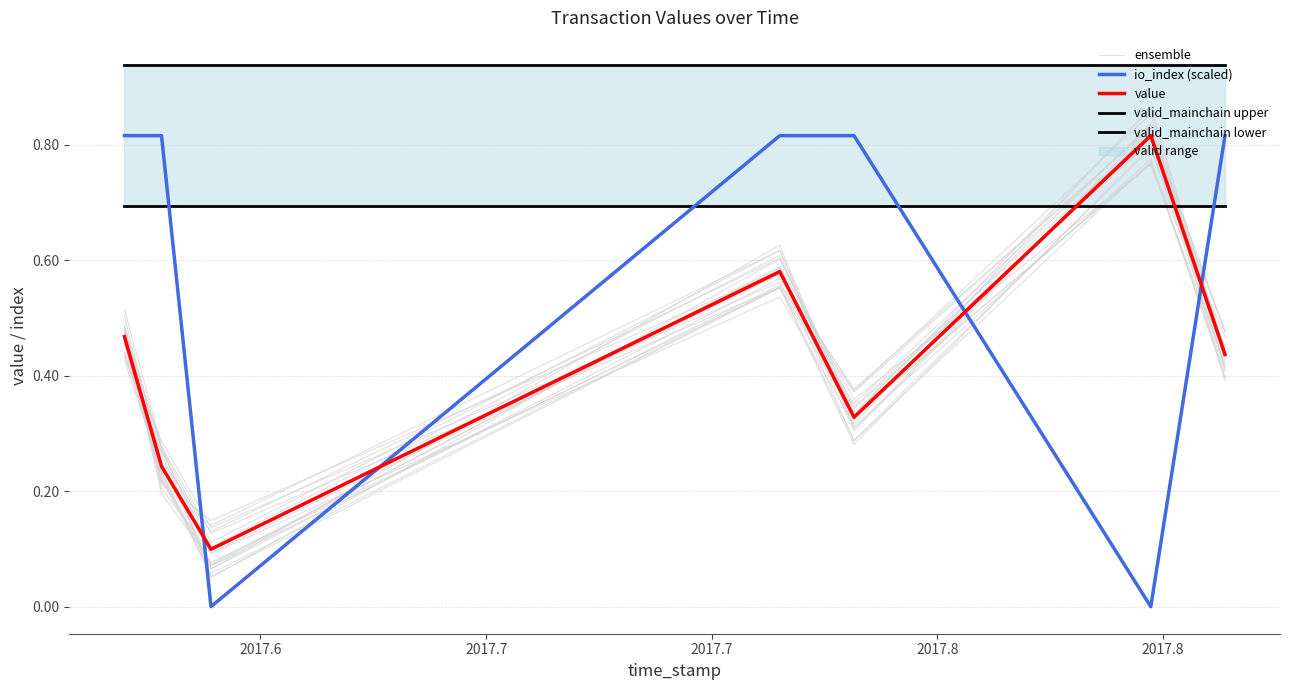

Is it true that io_index (scaled) equals 1.2 at 2017.8?

False